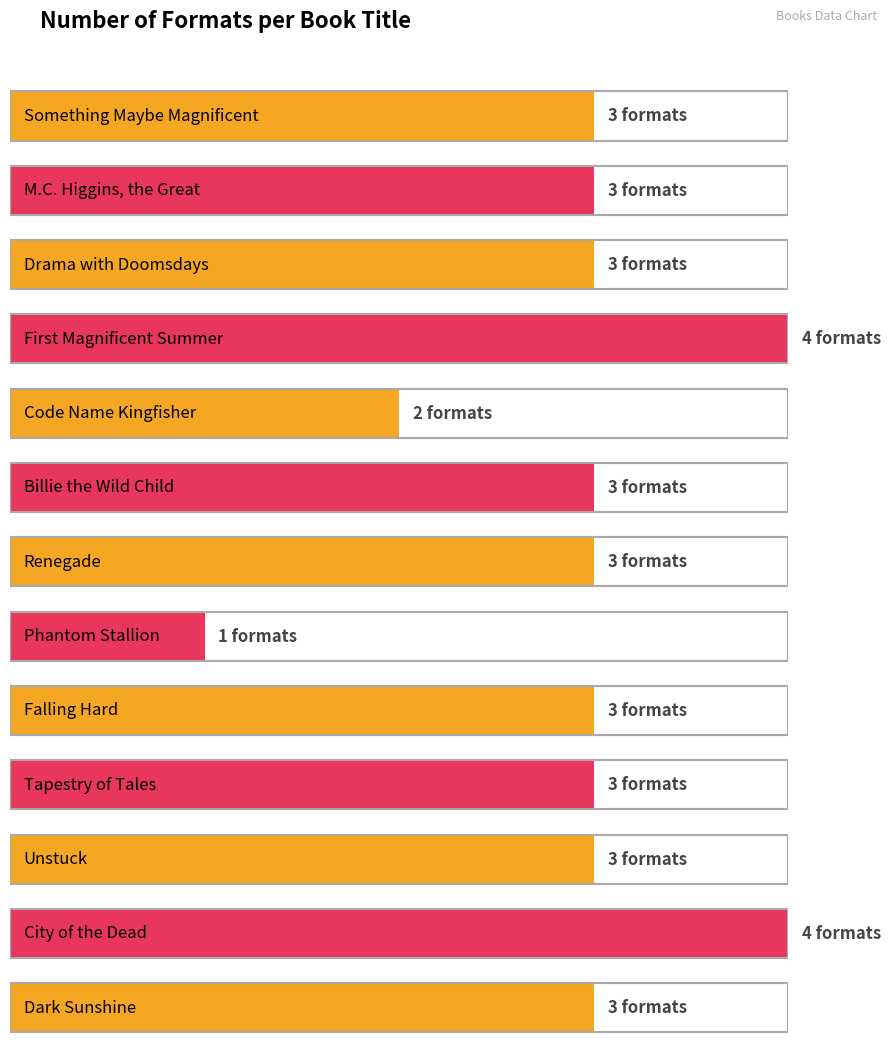

The chart shows a value of 5 at Dark Sunshine. True or false?

False